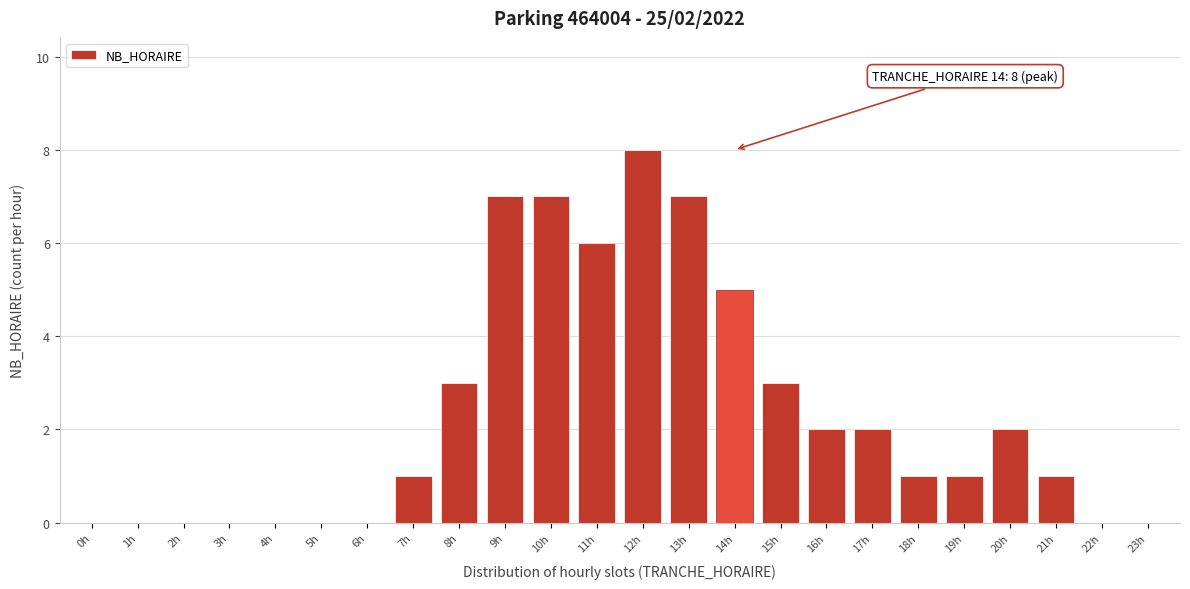

Reading left to right, list all the values displayed in this chart.

0h=0	1h=0	2h=0	3h=0	4h=0	5h=0	6h=0	7h=1	8h=3	9h=7	10h=7	11h=6	12h=8	13h=7	14h=5	15h=3	16h=2	17h=2	18h=1	19h=1	20h=2	21h=1	22h=0	23h=0